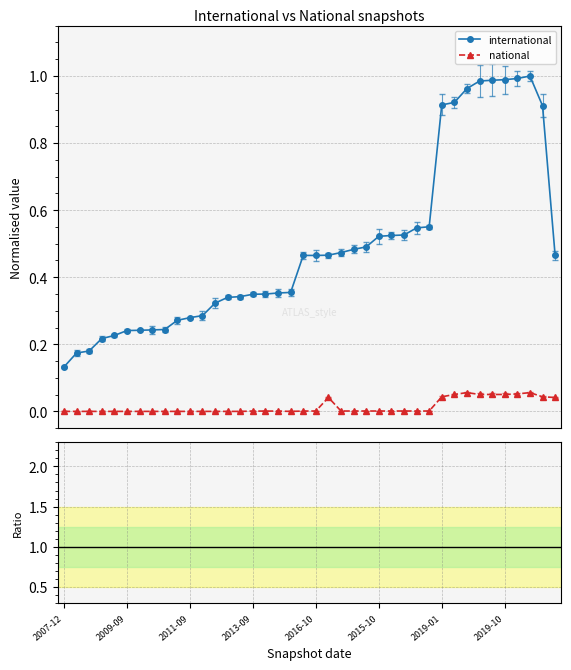

Does the chart display data point markers on the line(s)?

Yes